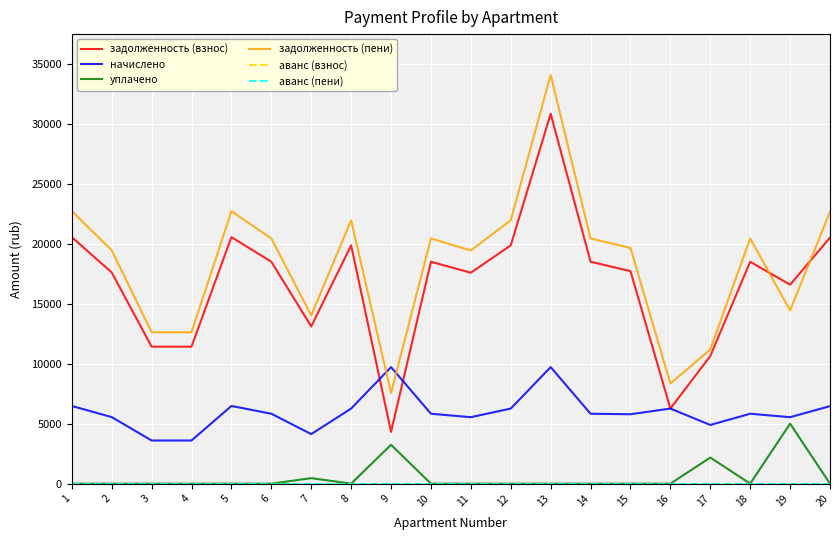

At how many categories does at least one series exceed 26264?

1